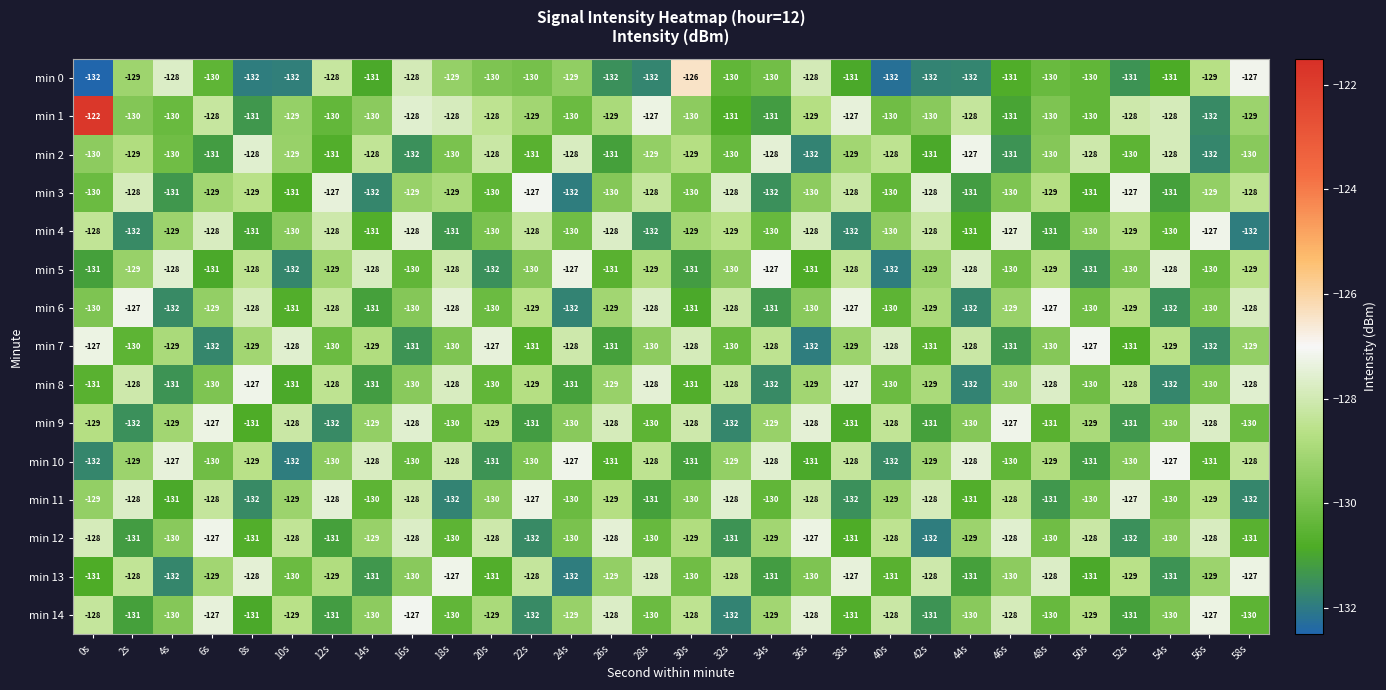

True or false: min 1 has a value of -46 at 50s.

False